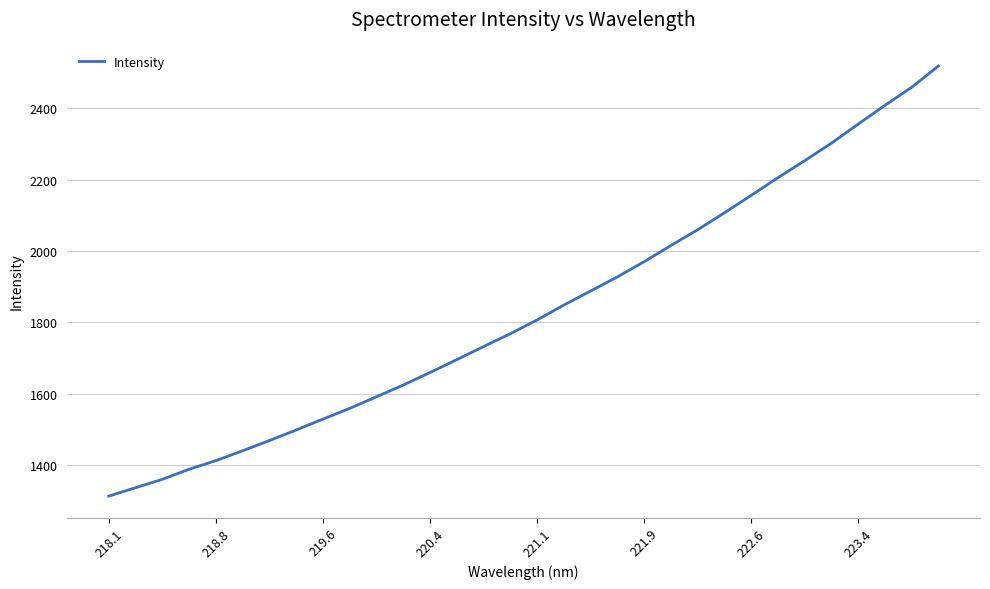

Is this an area chart (filled region under the line)?

No